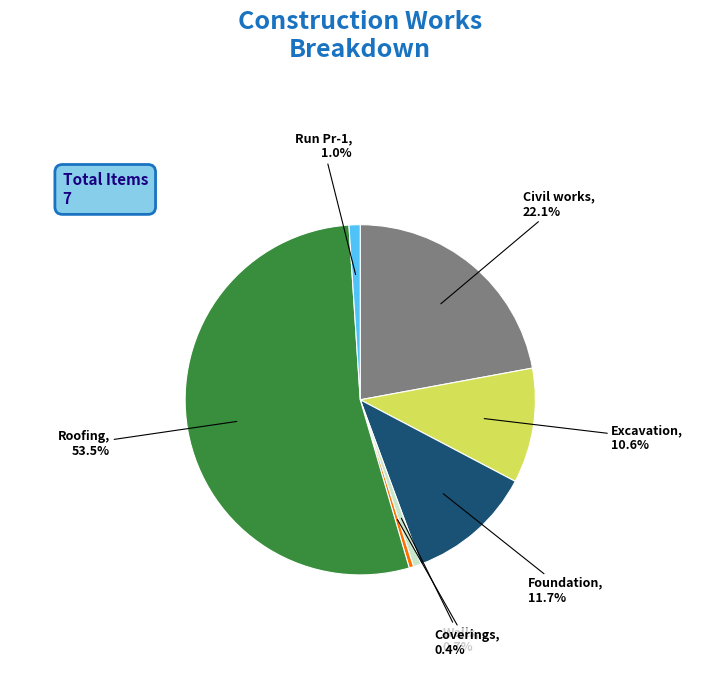

Does any single category account for the majority?

Yes